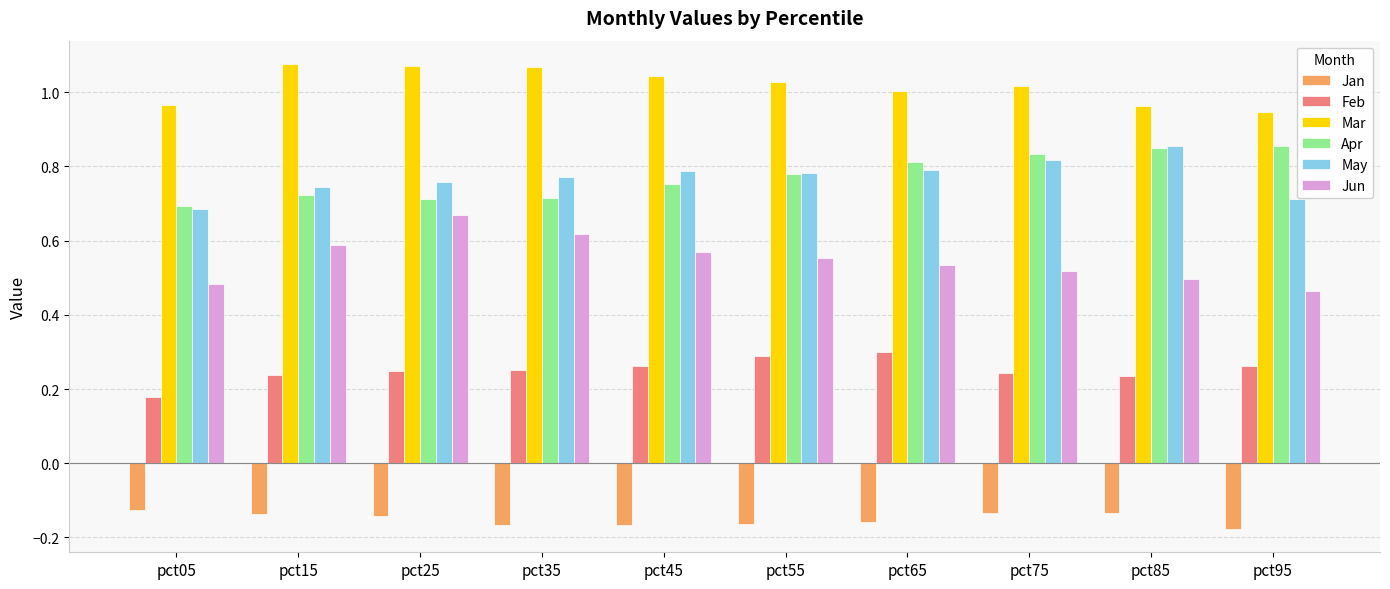

What is the difference between the highest and lowest values at pct25?

1.2